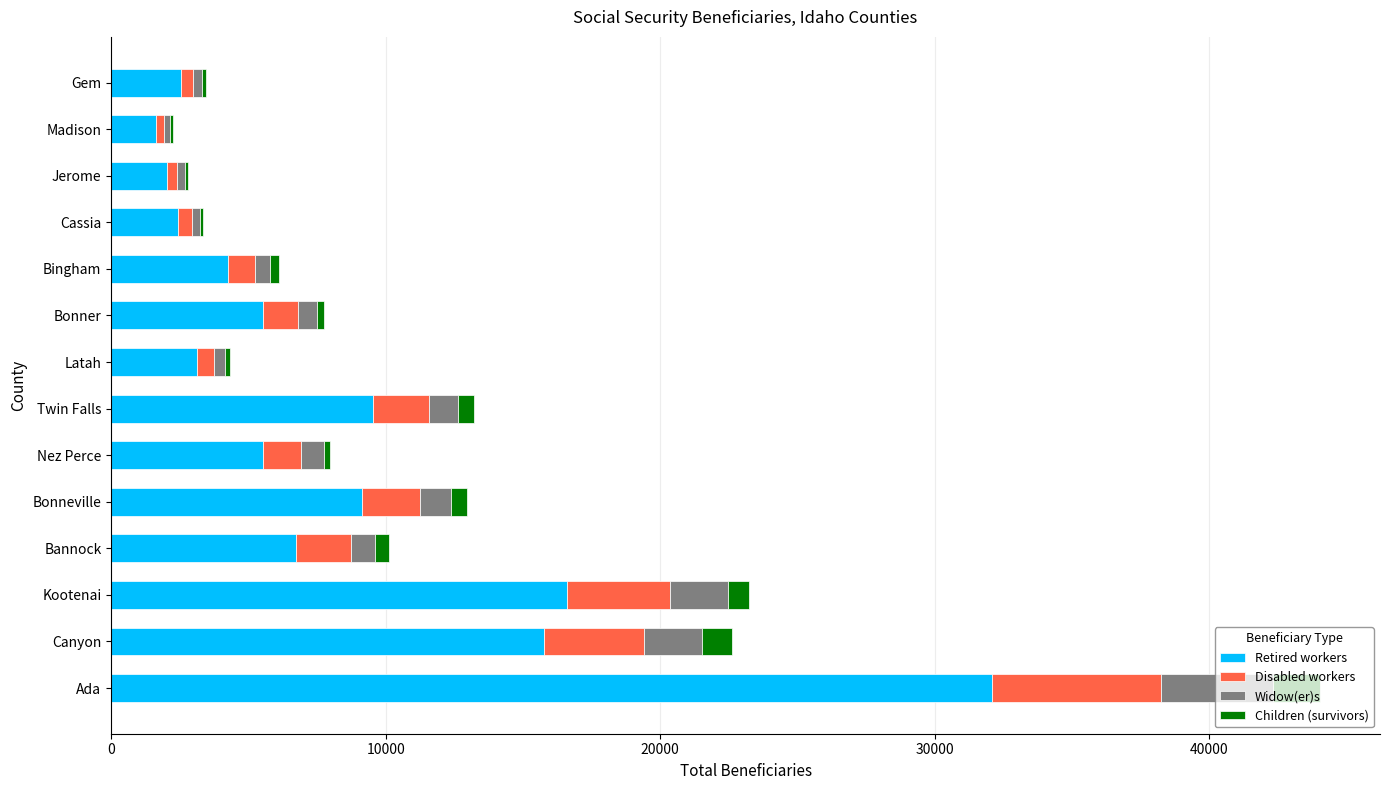

At which category is the sum across all series the highest?

Ada